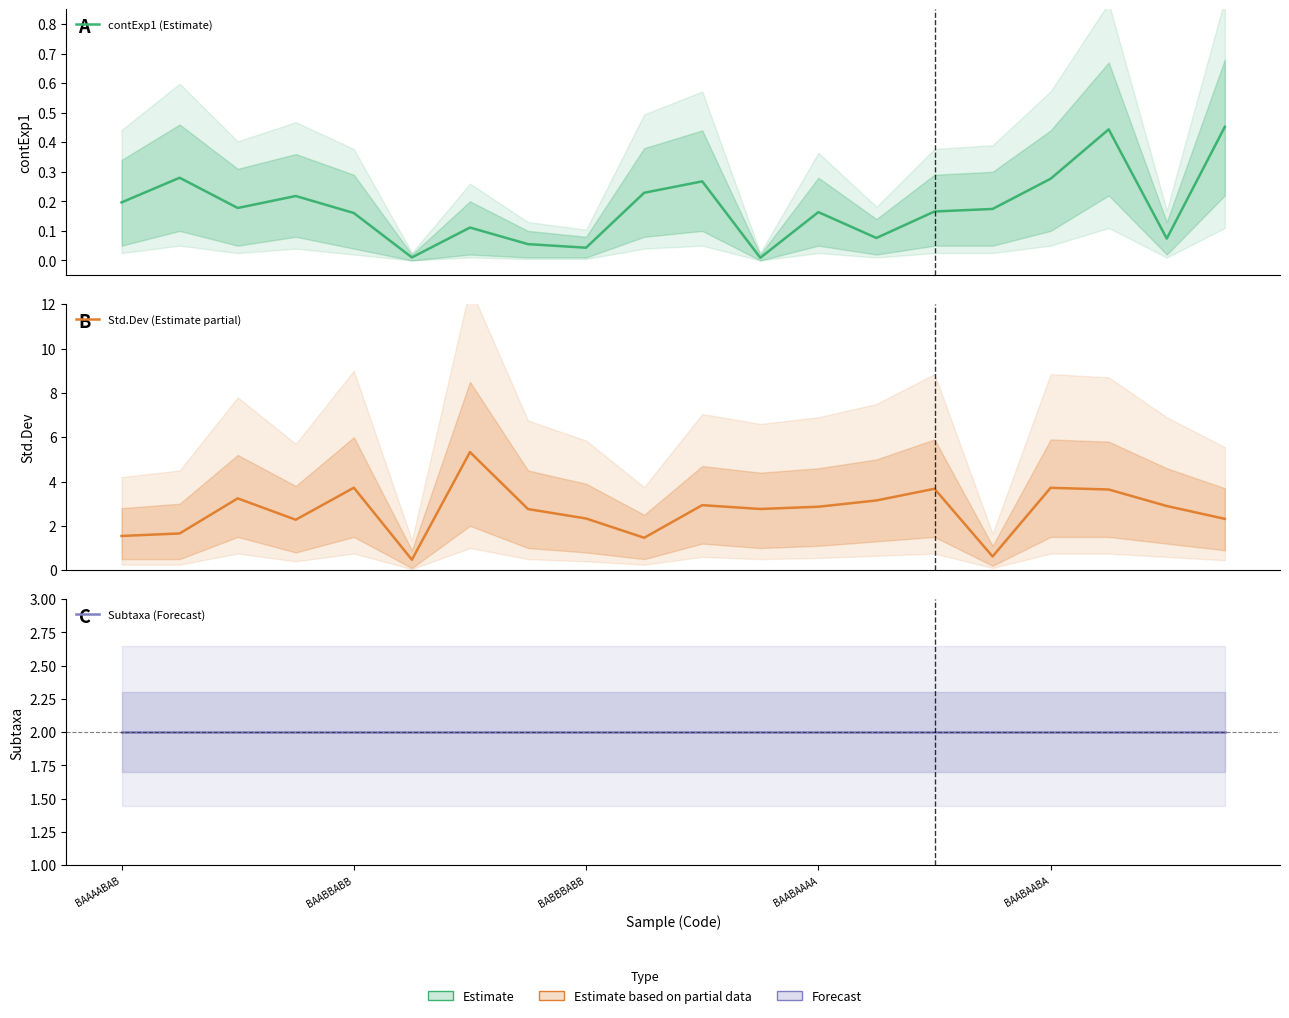

True or false: Std.Dev (Estimate partial) and contExp1 (Estimate) cross at least once.

False